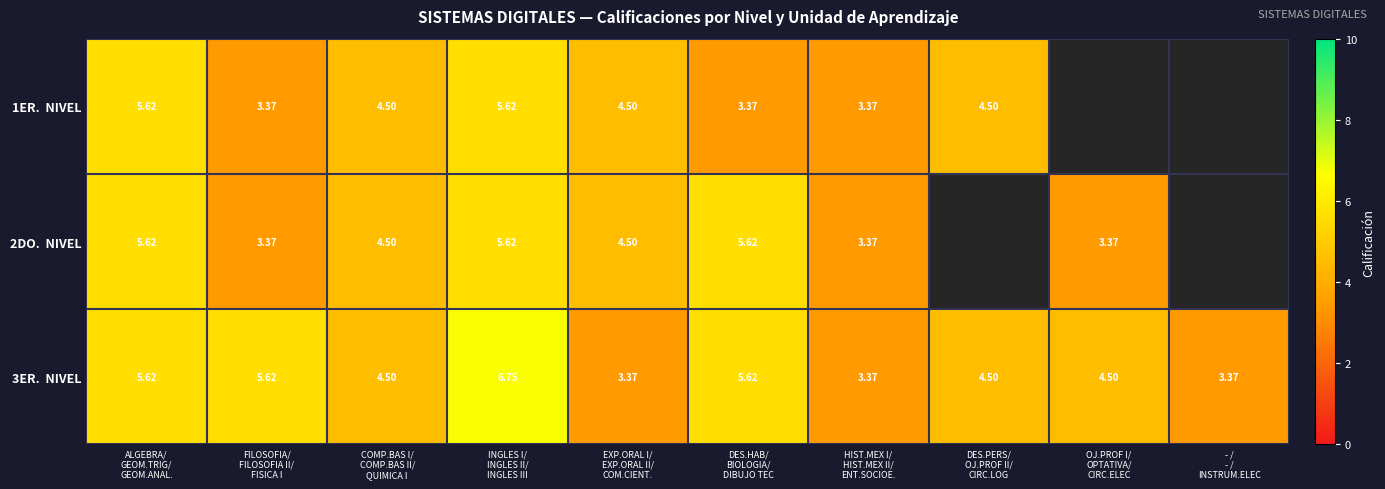

List the labels in order of 1ER. NIVEL value, smallest first.

FILOSOFIA/ FILOSOFIA II/ FISICA I, DES.HAB/ BIOLOGIA/ DIBUJO TEC, HIST.MEX I/ HIST.MEX II/ ENT.SOCIOE., COMP.BAS I/ COMP.BAS II/ QUIMICA I, EXP.ORAL I/ EXP.ORAL II/ COM.CIENT., DES.PERS/ OJ.PROF II/ CIRC.LOG, ALGEBRA/ GEOM.TRIG/ GEOM.ANAL., INGLES I/ INGLES II/ INGLES III, OJ.PROF I/ OPTATIVA/ CIRC.ELEC, - / - / INSTRUM.ELEC